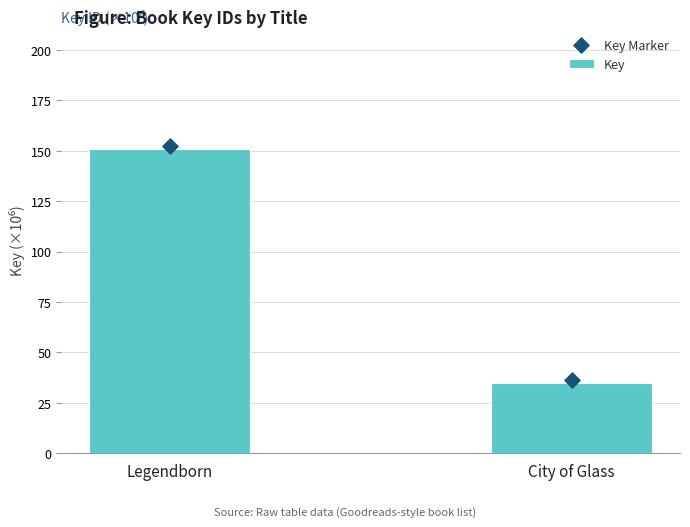

Is the value of Key Marker at City of Glass greater than the value of Key at City of Glass?

Yes